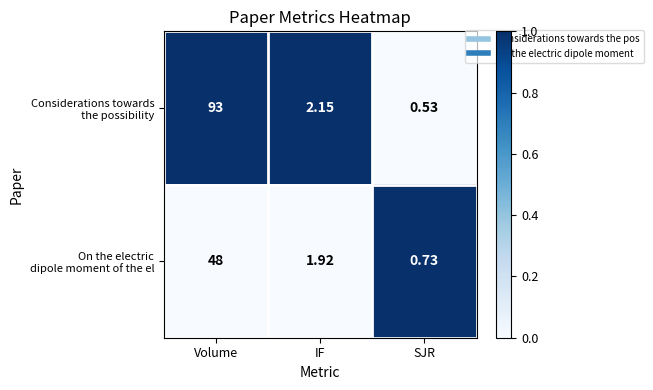

At which category is the sum across all series the highest?

Volume